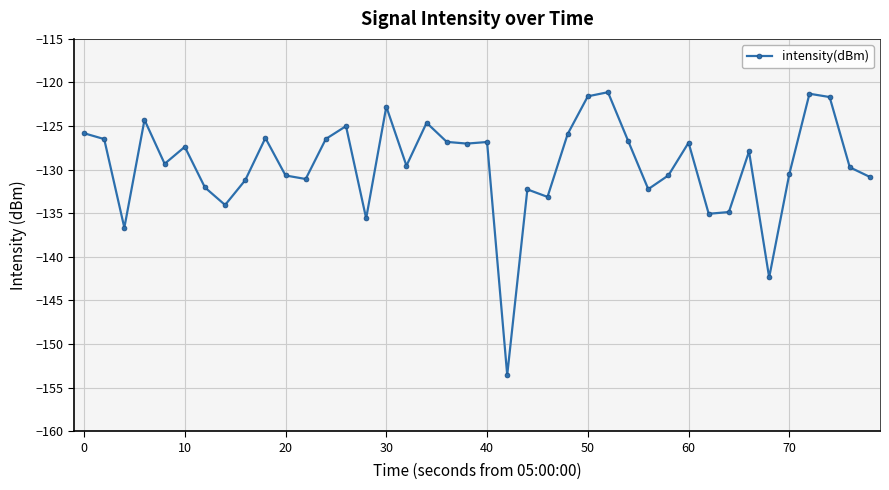

What is the average value?

-129.5